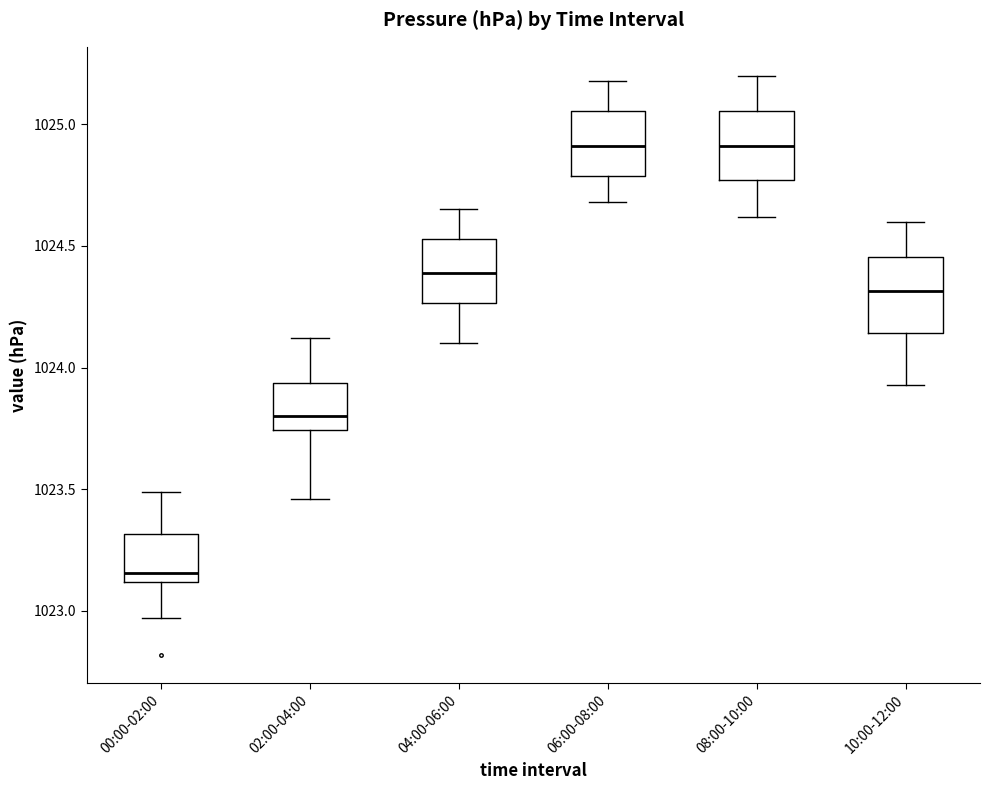

Reading left to right, transcribe this box plot: for each box, give where its median line is, the range the box spans, and where its two whiskers end, as read against the y-axis. The values are not printed on the chart, so give them approximately, as read against the axis.

00:00-02:00: median 1023.15, box 1023.10 to 1023.30, whiskers 1022.95 to 1023.50
02:00-04:00: median 1023.80, box 1023.75 to 1023.95, whiskers 1023.45 to 1024.10
04:00-06:00: median 1024.40, box 1024.25 to 1024.55, whiskers 1024.10 to 1024.65
06:00-08:00: median 1024.90, box 1024.80 to 1025.05, whiskers 1024.70 to 1025.20
08:00-10:00: median 1024.90, box 1024.75 to 1025.05, whiskers 1024.60 to 1025.20
10:00-12:00: median 1024.30, box 1024.15 to 1024.45, whiskers 1023.95 to 1024.60